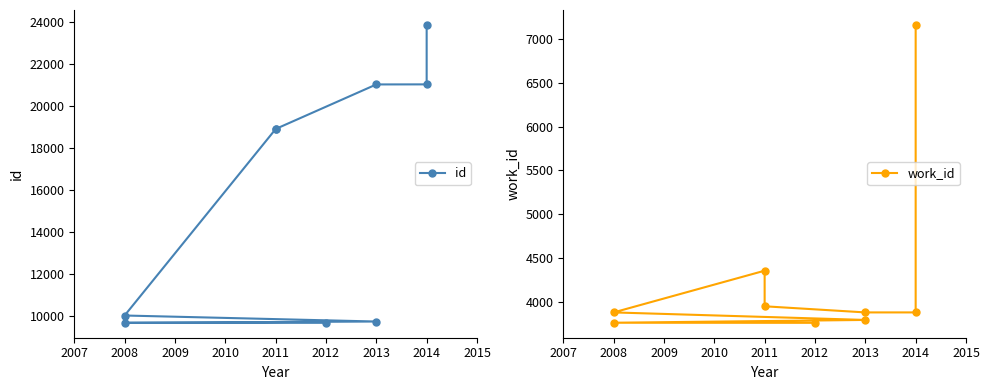

Which series has the largest total across all categories?

id